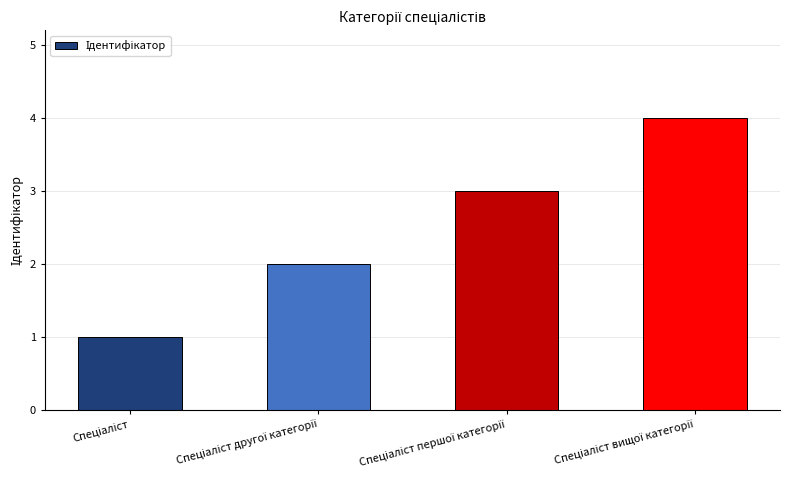

What is the minimum value shown in the chart?

1